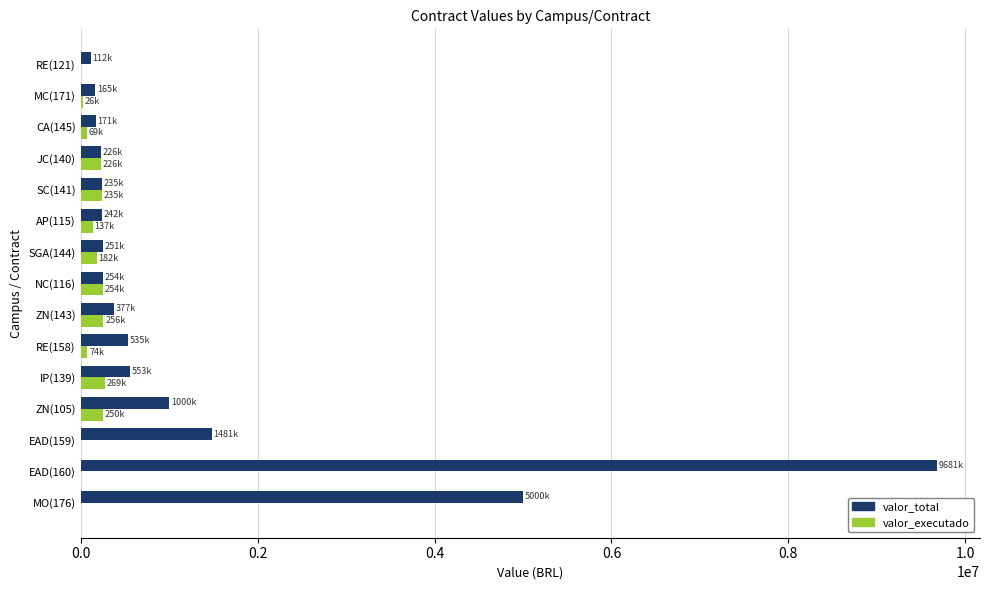

Is the value of valor_total at SC(141) greater than the value of valor_executado at EAD(160)?

Yes